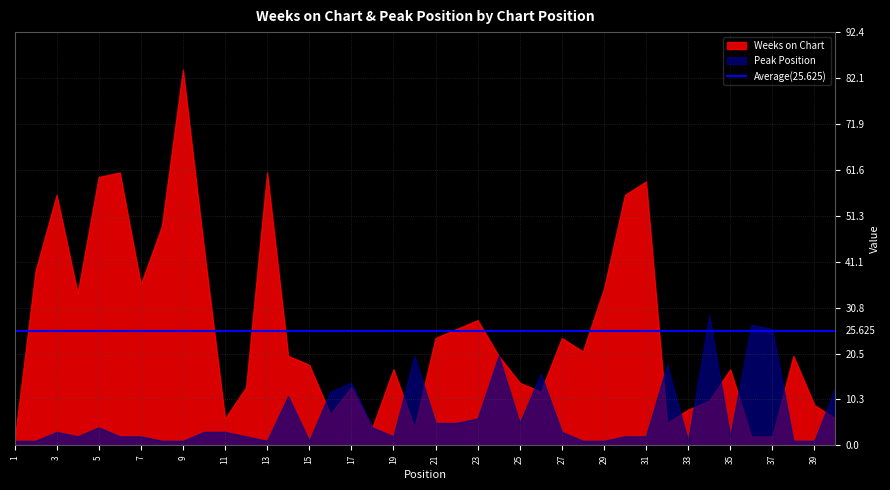

How many values in the Peak Position series exceed 3?

17